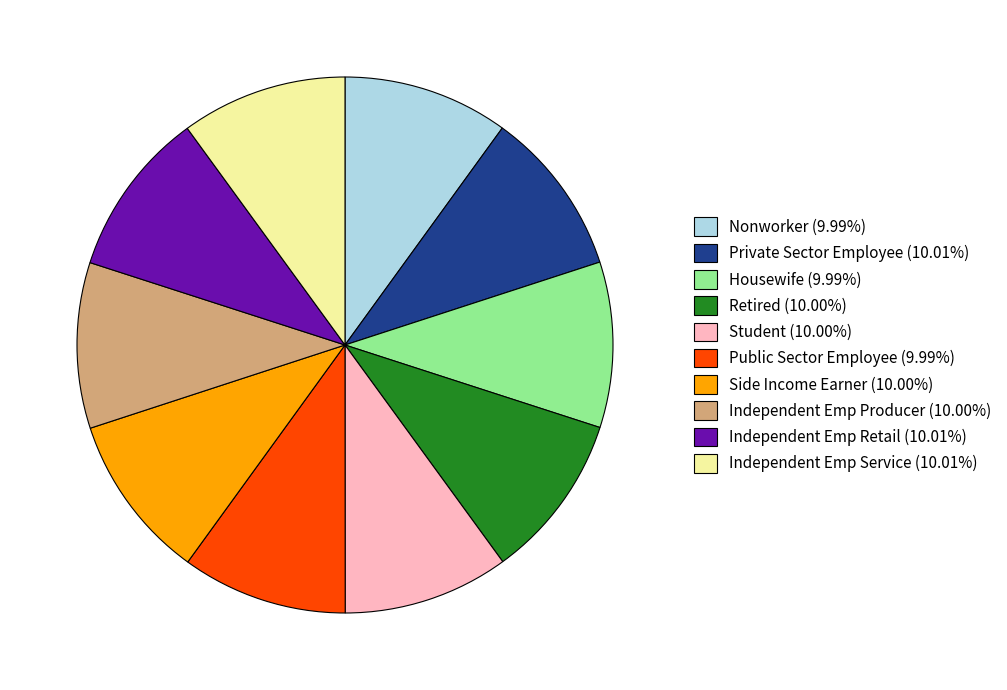

What is the ratio of the value at Housewife to the value at Private Sector Employee?

1.0